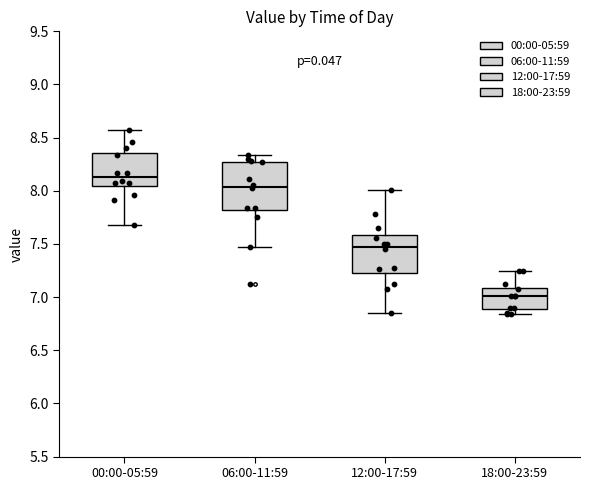

Where is the upper edge of the box for 12:00-17:59 on the y-axis? The values are not printed on the chart, so give them approximately, as read against the axis.

7.60